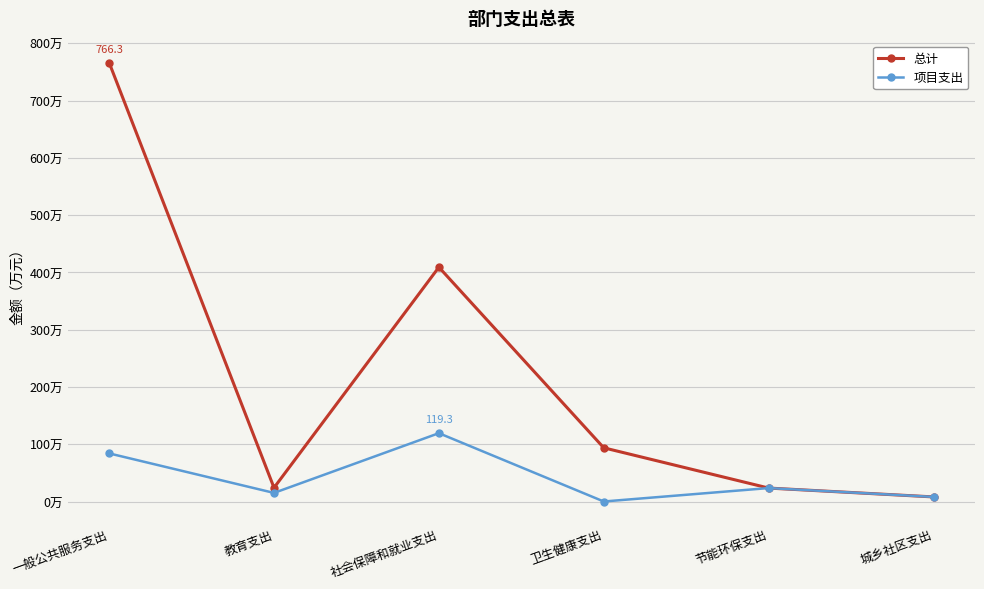

List the series in order of their peak value, lowest first.

项目支出, 总计